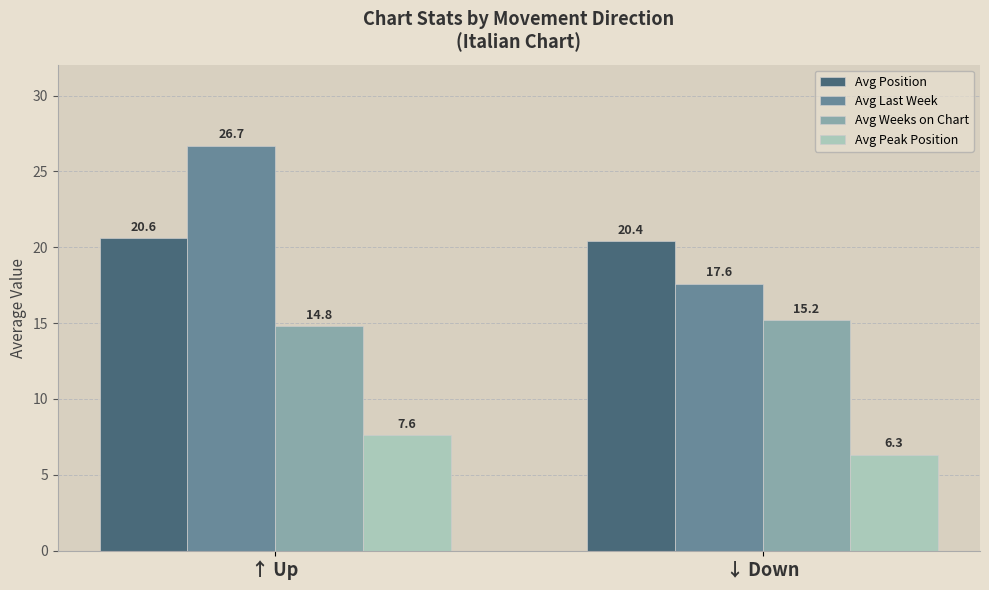

How many bars are there in each group?

4